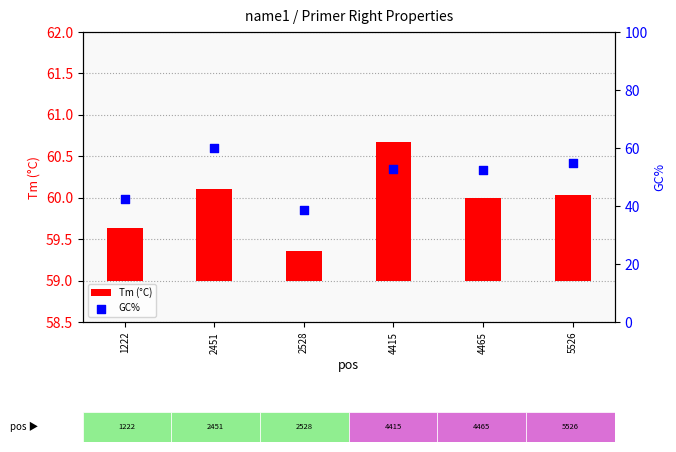

What are all the series names shown in the legend?

Tm (°C), GC%